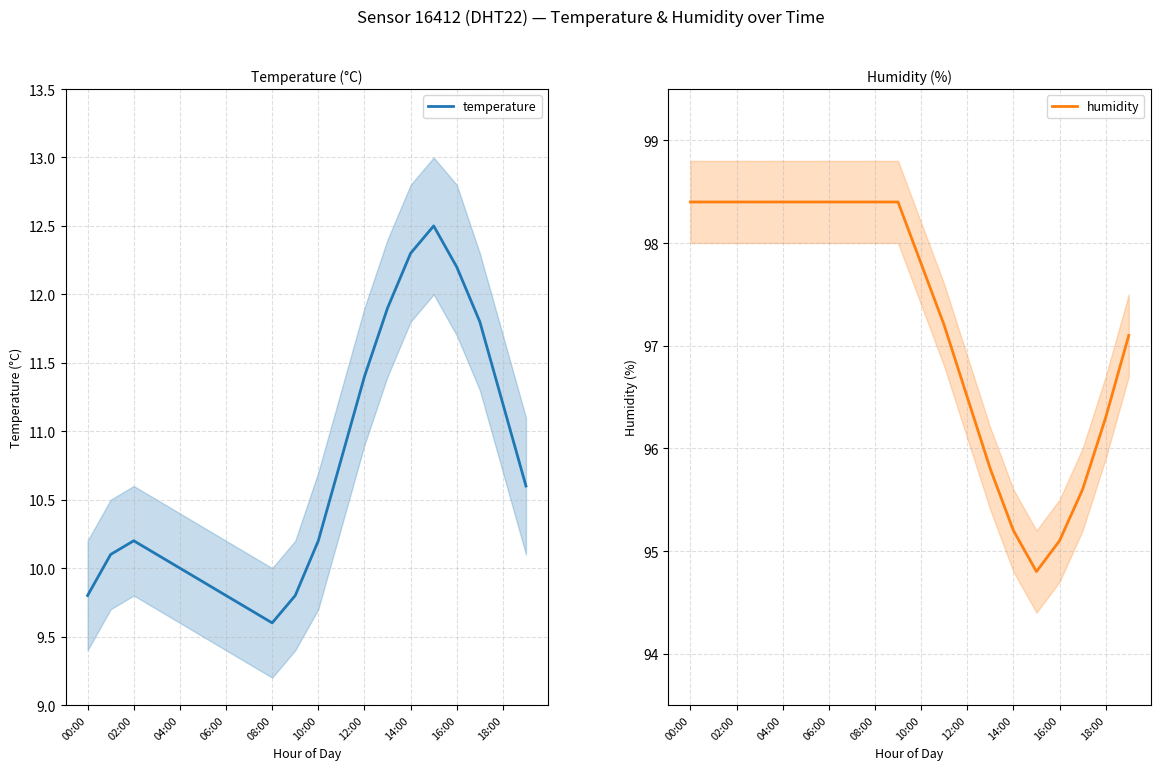

What is the highest value of the temperature series?

12.5